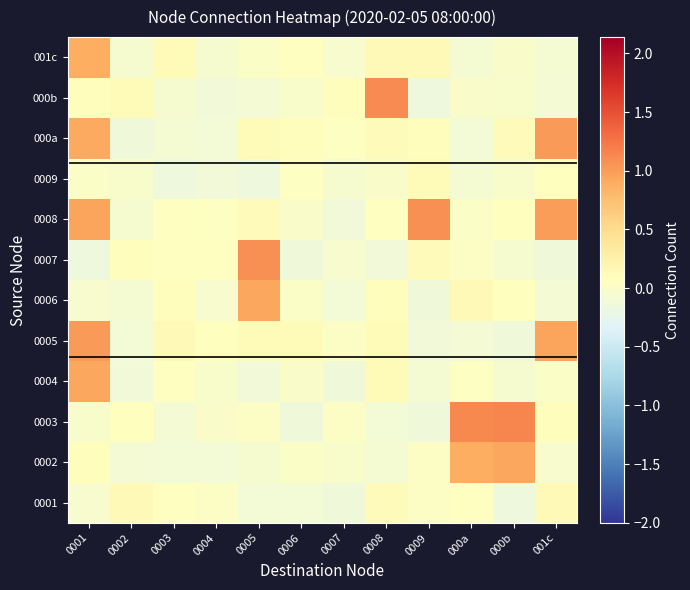

What is the minimum value shown in the chart?

-0.1